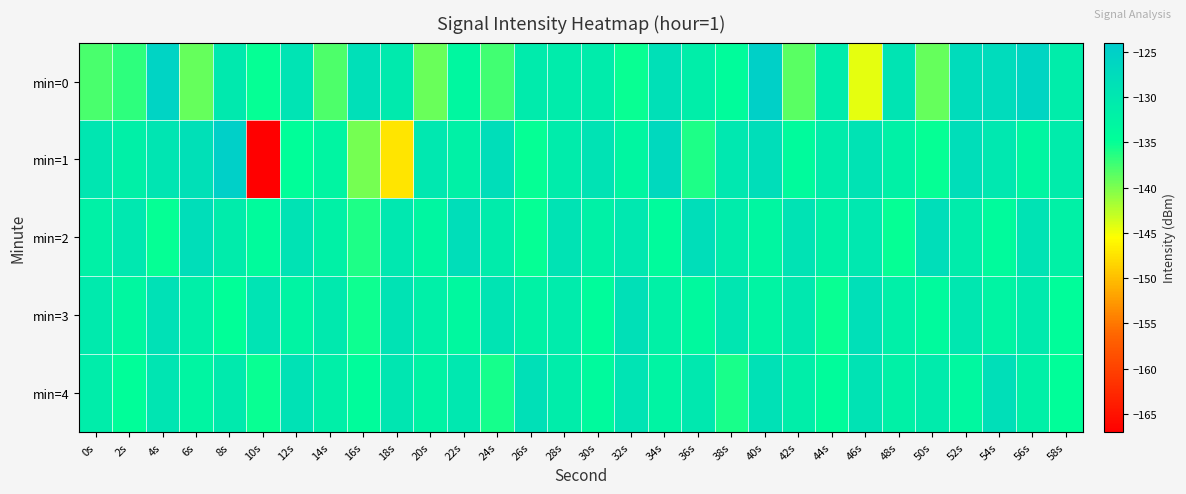

Rank the series by their maximum value, from highest to lowest.

min=1, min=0, min=2, min=4, min=3